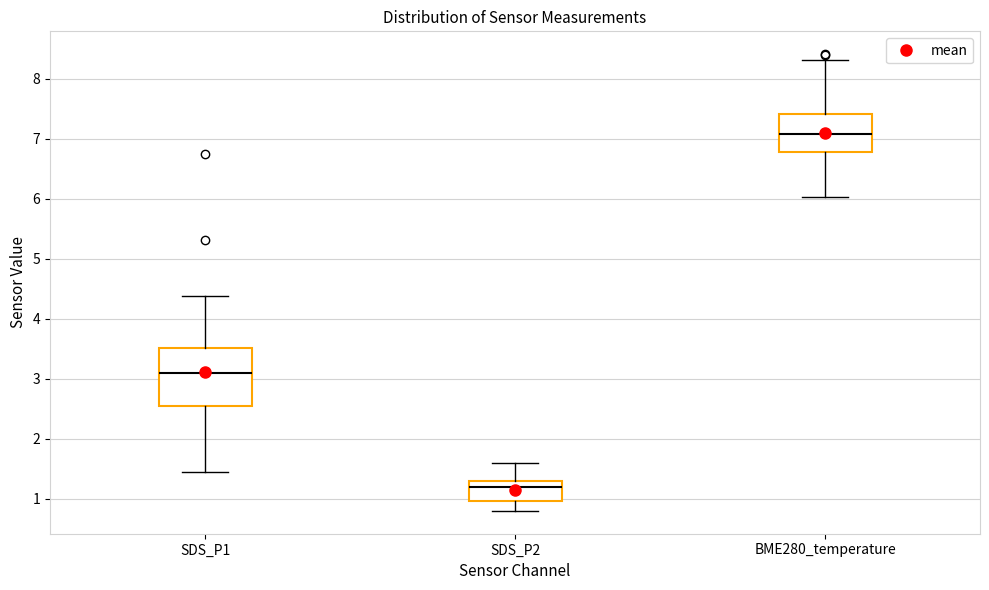

Comparing the boxes themselves (not the whiskers), which one is the tallest?

SDS_P1